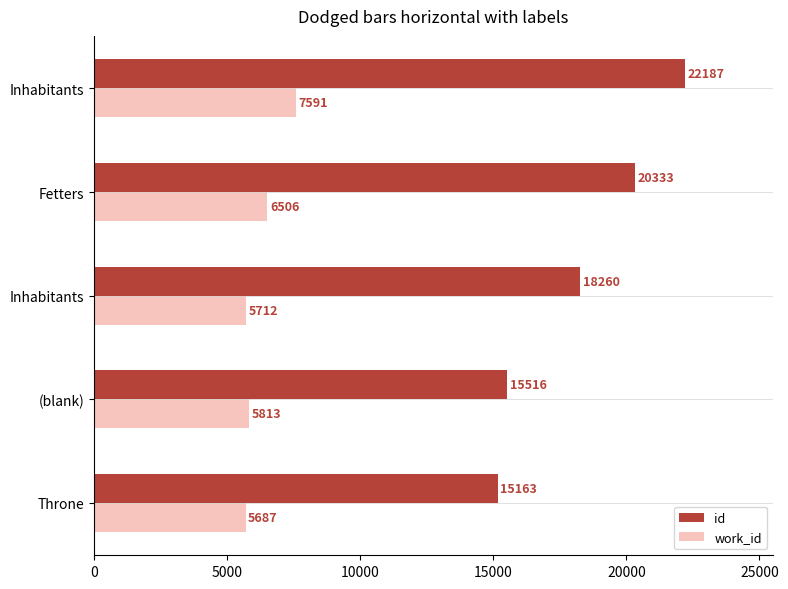

What are all the series names shown in the legend?

id, work_id